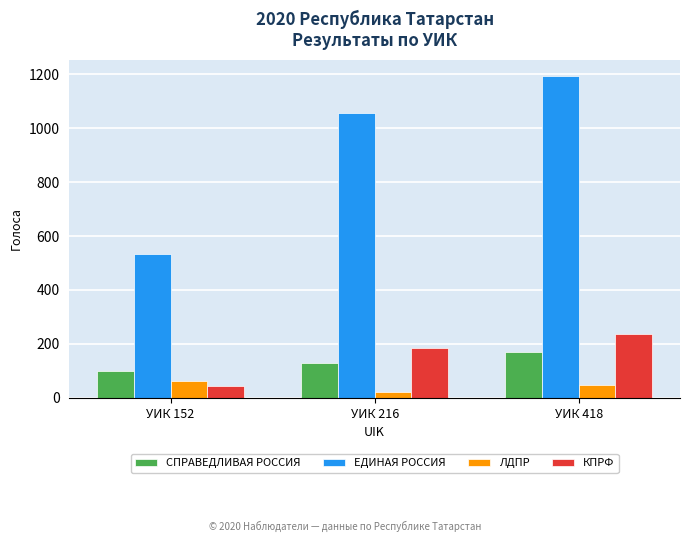

At which category does the chart reach its peak across all series?

УИК 418